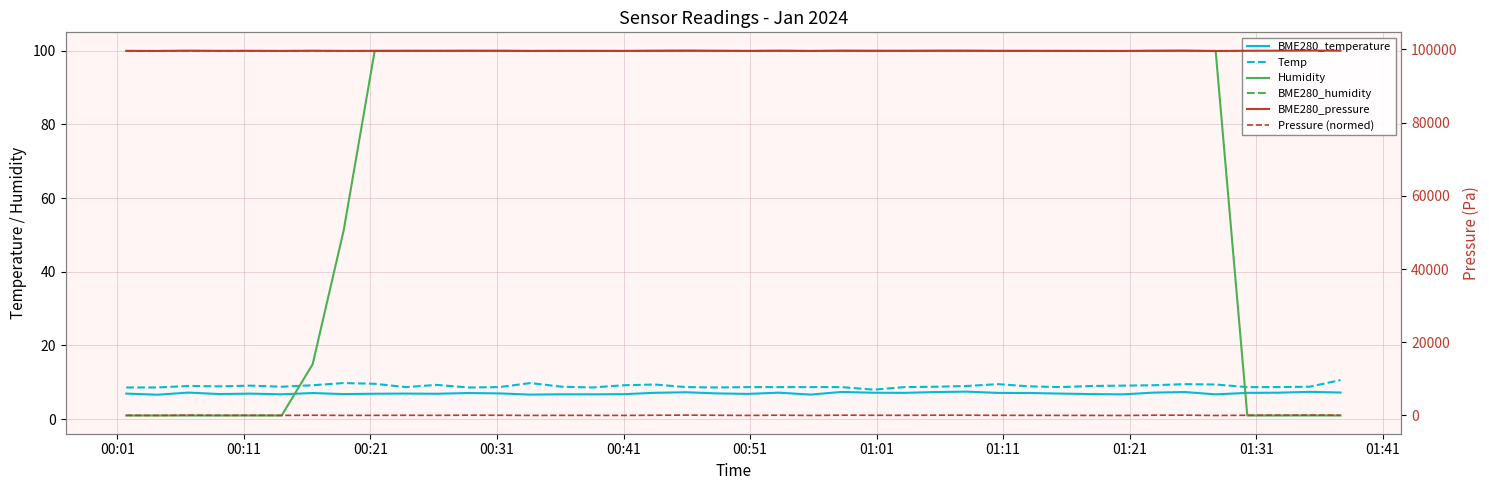

How many interior local peaks does the BME280_pressure series have?

12